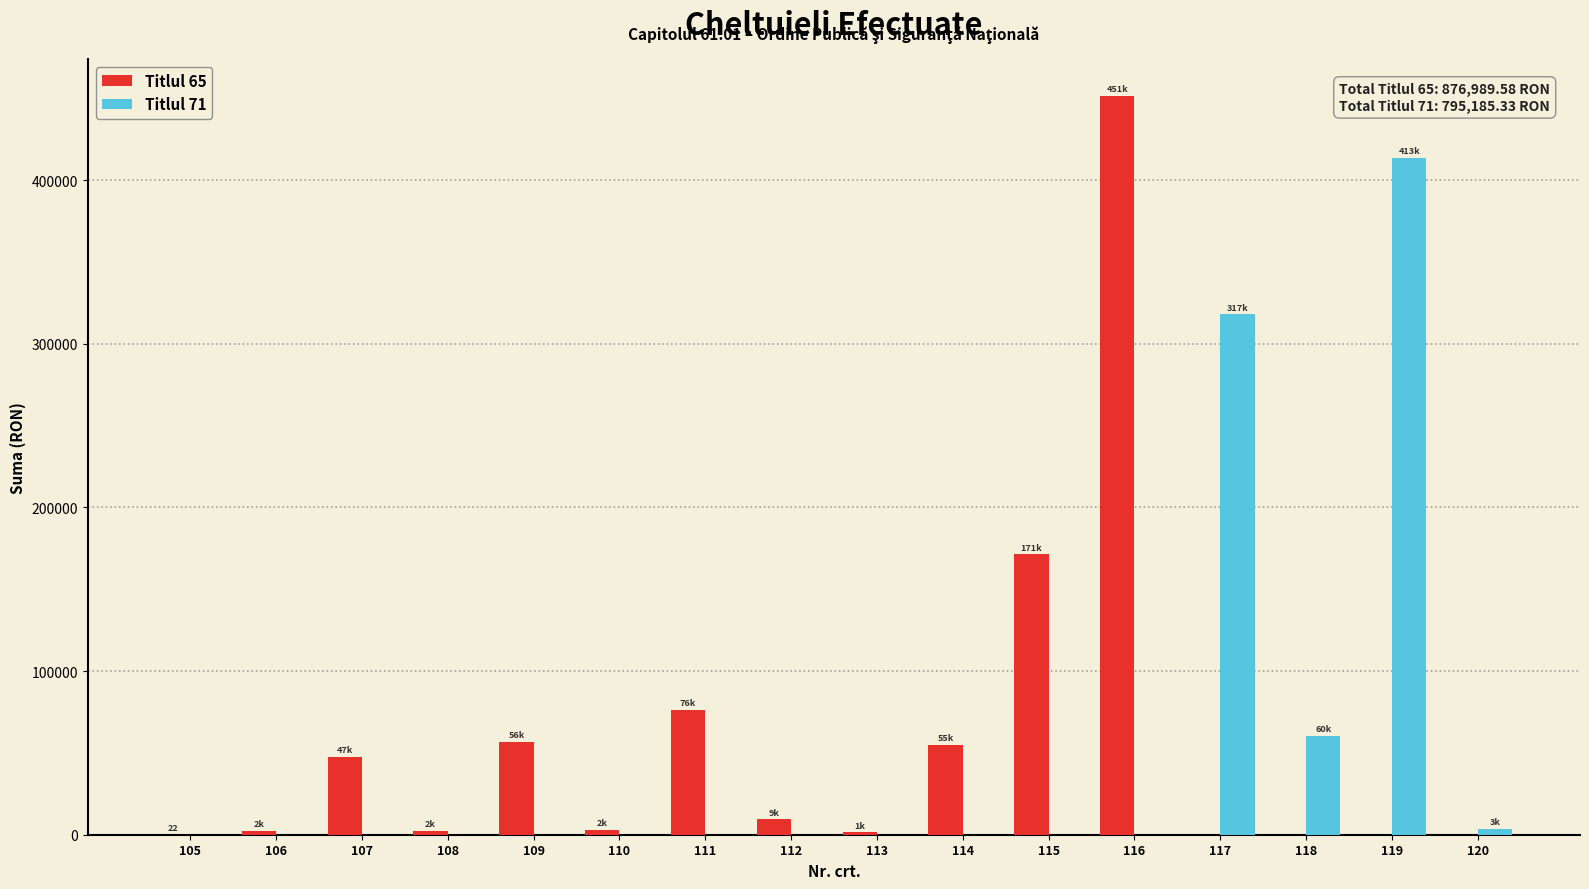

How many values in the Titlul 71 series exceed 0?

4